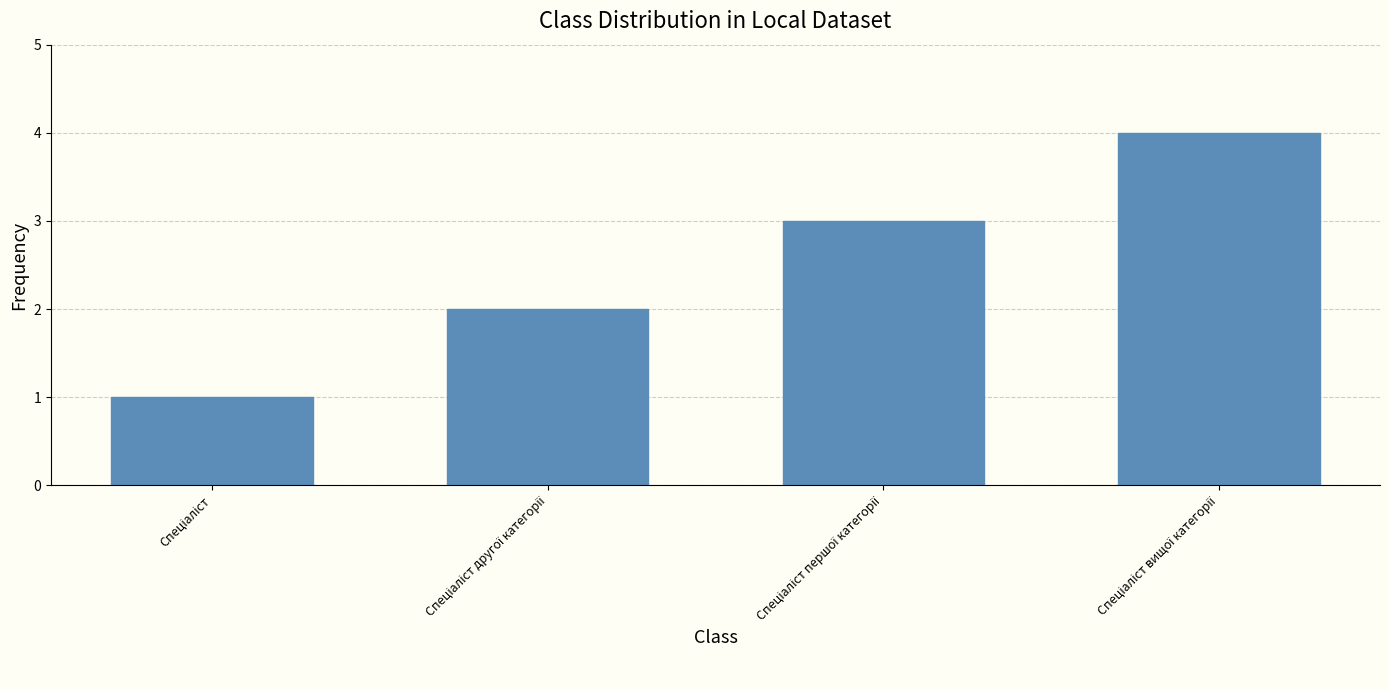

What is the maximum value shown in the chart?

4